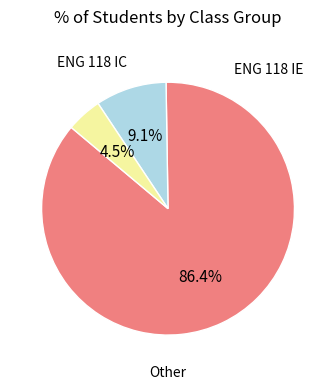

Does any single category account for the majority?

Yes